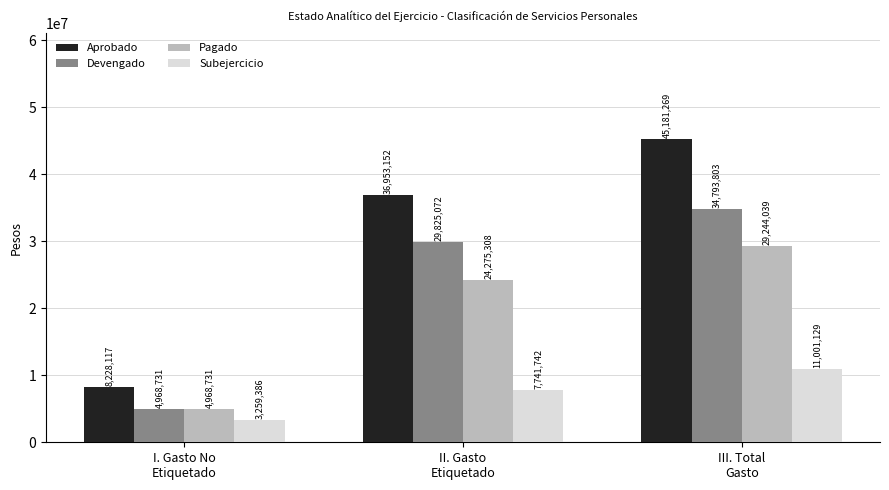

Which series has the largest range (max minus min)?

Aprobado